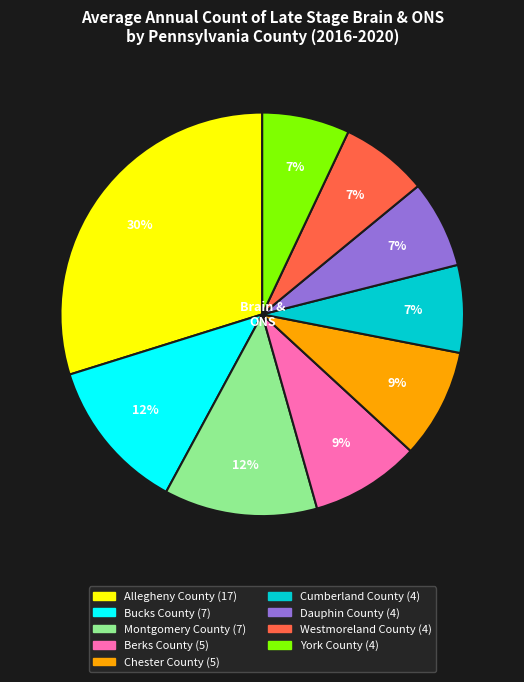

Between Allegheny County and Cumberland County, which is larger?

Allegheny County